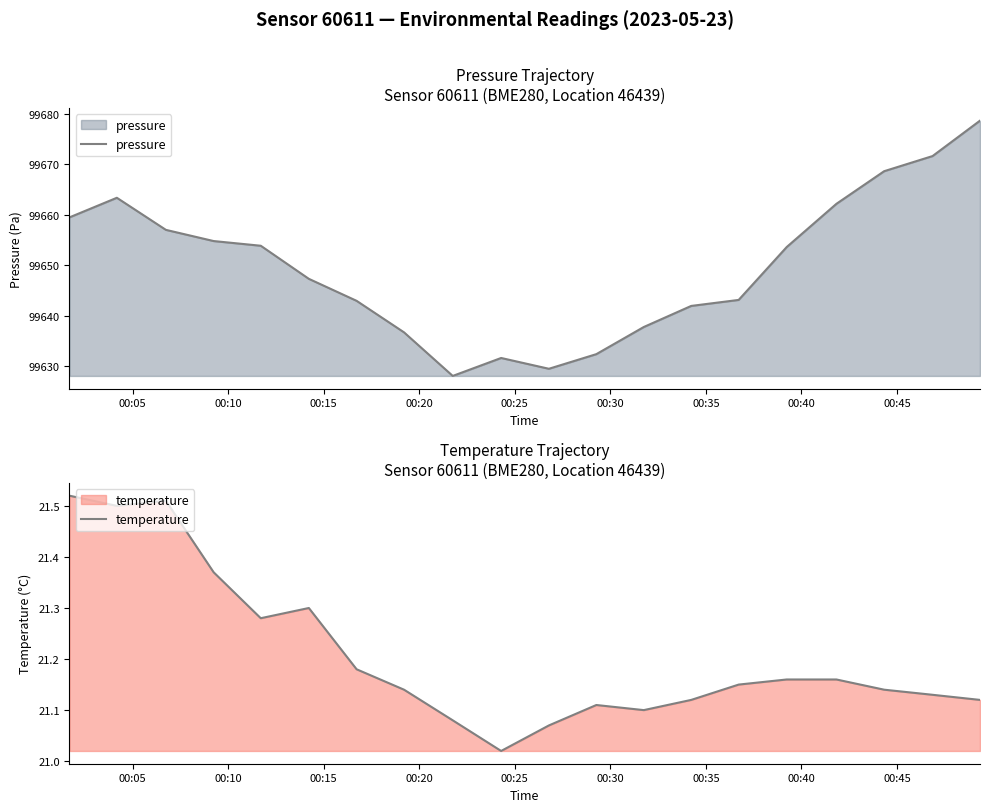

Count the number of categories in the chart.

20